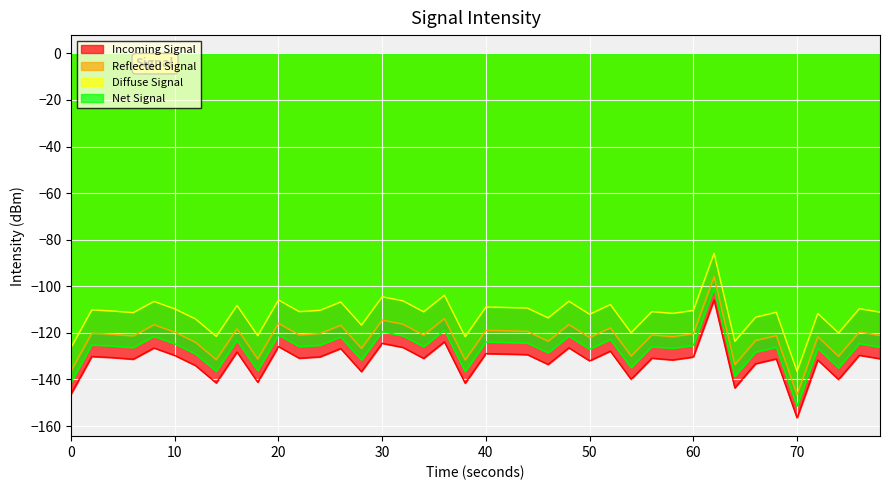

What is the average value?

-132.0